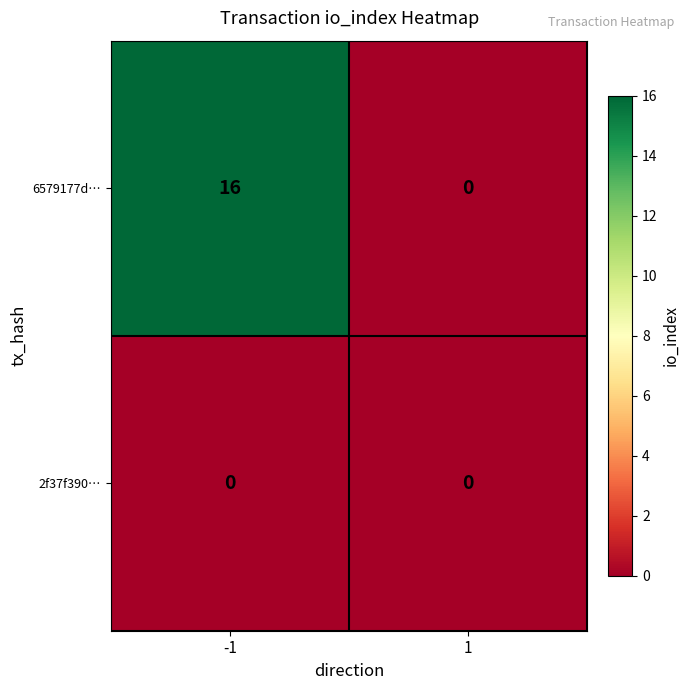

Which series changed the most between -1 and 1?

6579177d…